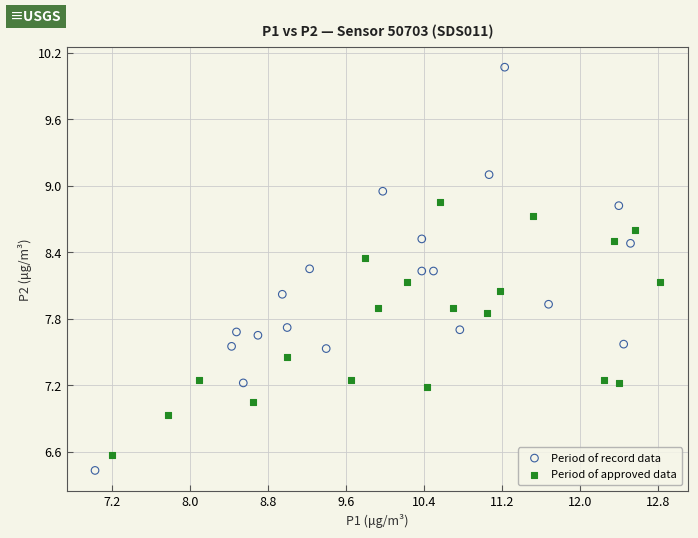

Which series contains the lowest Y value?

Period of record data